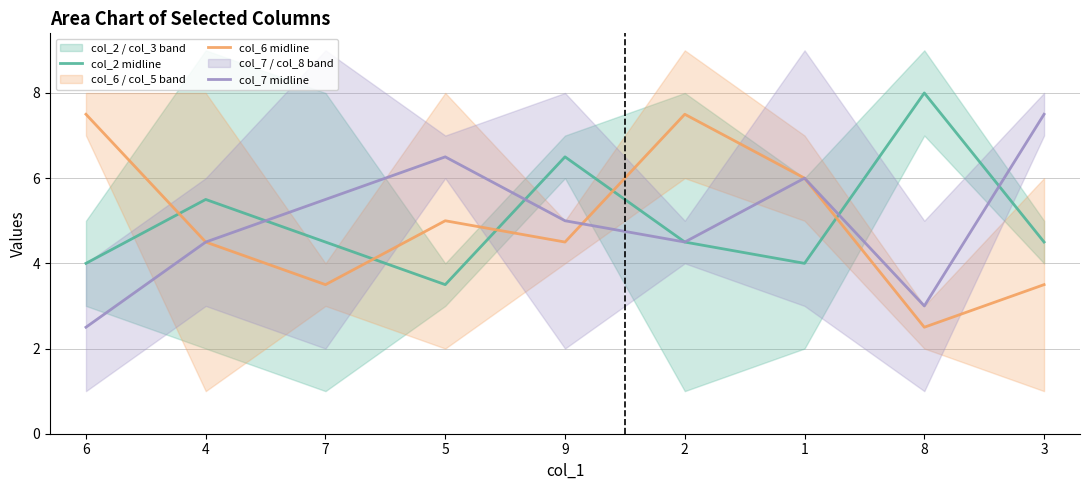

The value of col_6 midline at 6 is 7.5. True or false?

True